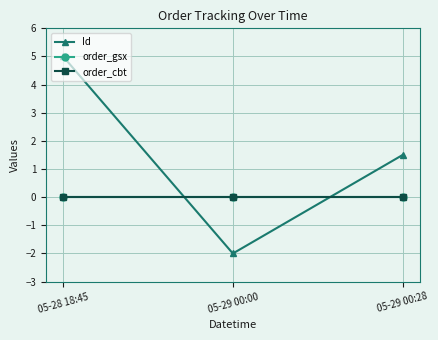

Which series changed the most between 05-28 18:45 and 05-29 00:00?

Id